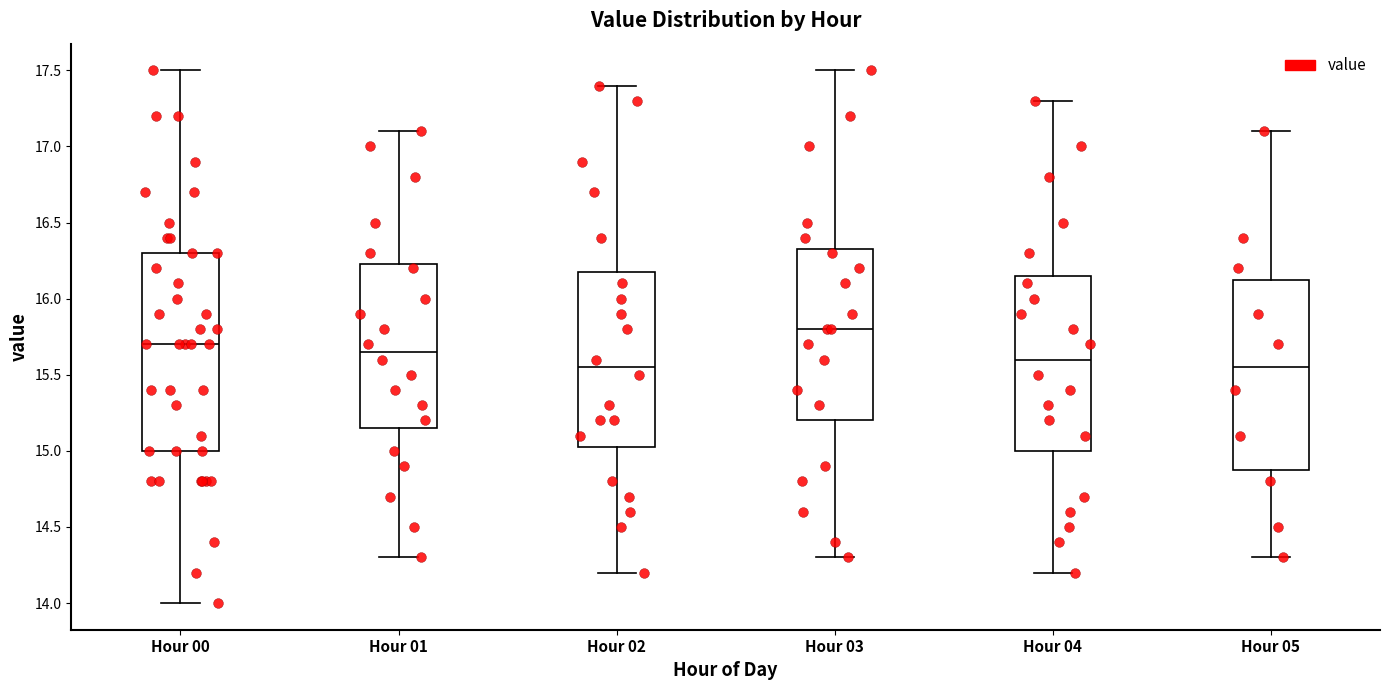

Where is the lower edge of the box for Hour 00 on the y-axis? The values are not printed on the chart, so give them approximately, as read against the axis.

15.00